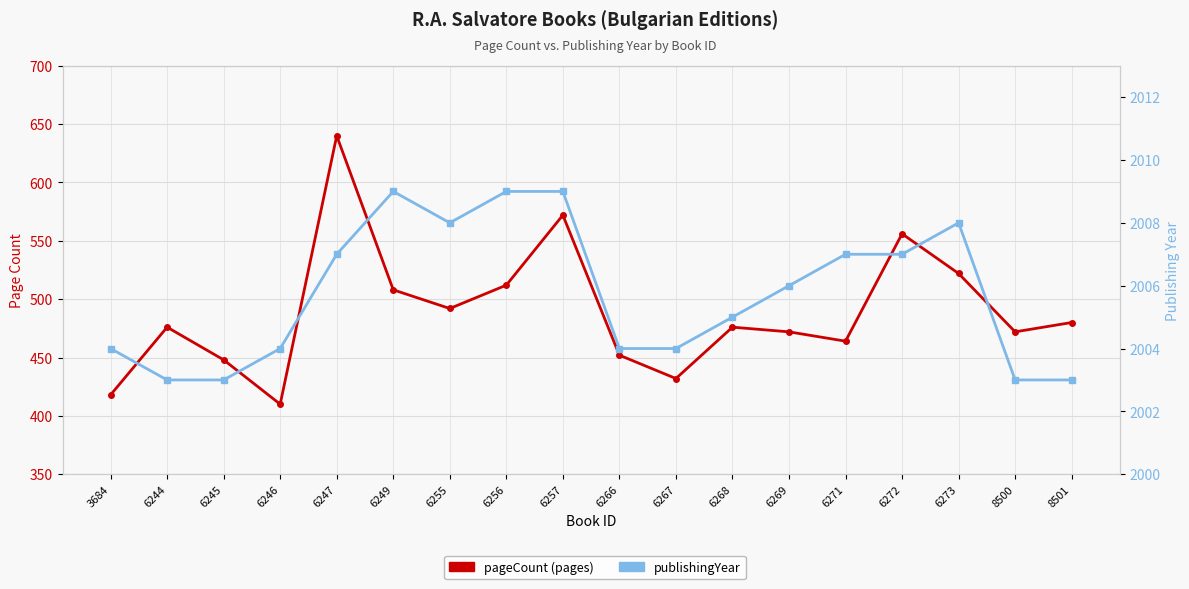

True or false: publishingYear has more than 0 interior local peaks.

True